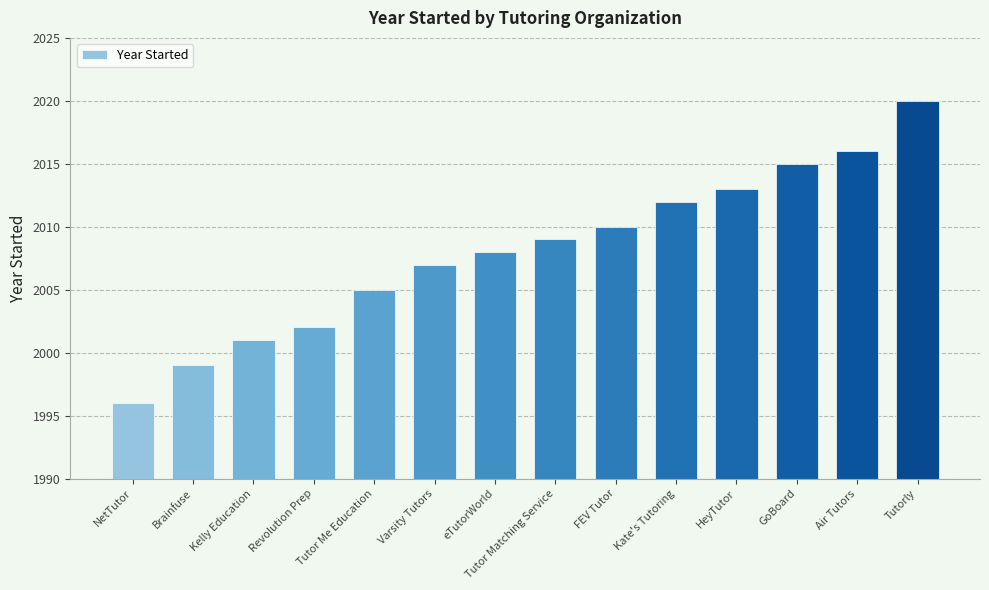

How many values are below 2009?

7